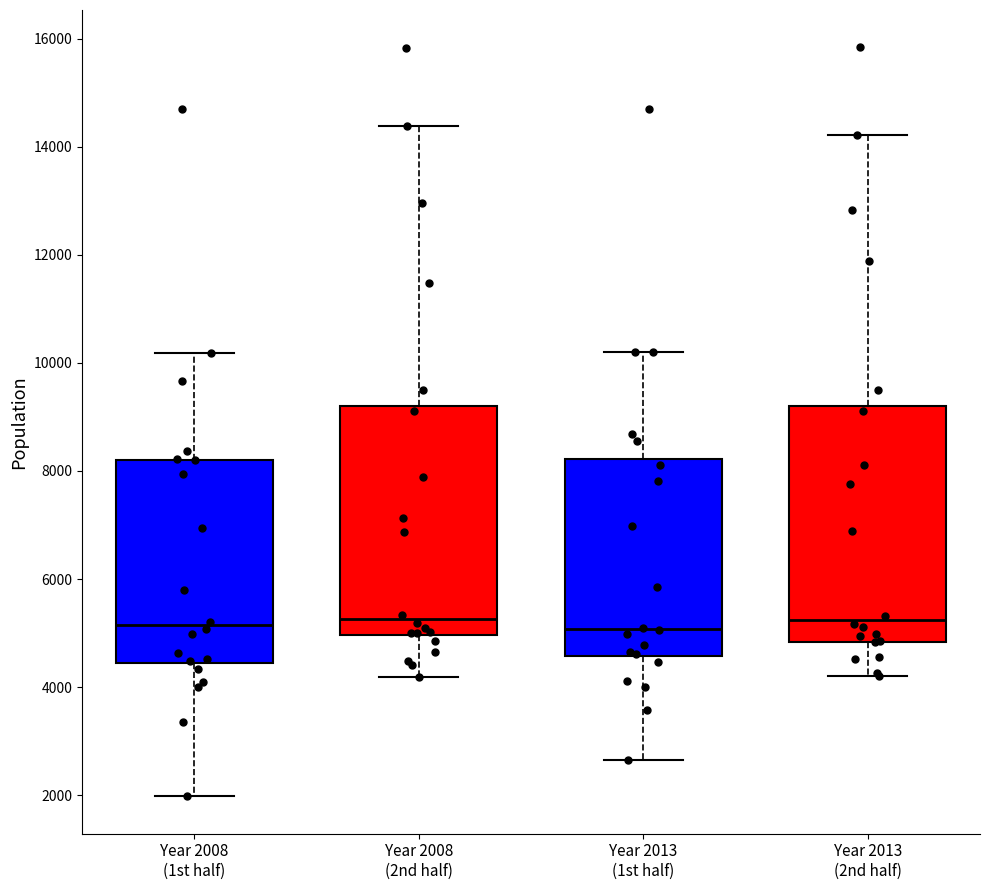

Reading left to right, read every box against the y-axis: the position of its median line, the range the box covers, and the ends of its whiskers. The values are not printed on the chart, so give them approximately, as read against the axis.

Year 2008 (1st half): median 5200, box 4400 to 8200, whiskers 2000 to 10200
Year 2008 (2nd half): median 5200, box 5000 to 9200, whiskers 4200 to 14400
Year 2013 (1st half): median 5000, box 4600 to 8200, whiskers 2600 to 10200
Year 2013 (2nd half): median 5200, box 4800 to 9200, whiskers 4200 to 14200